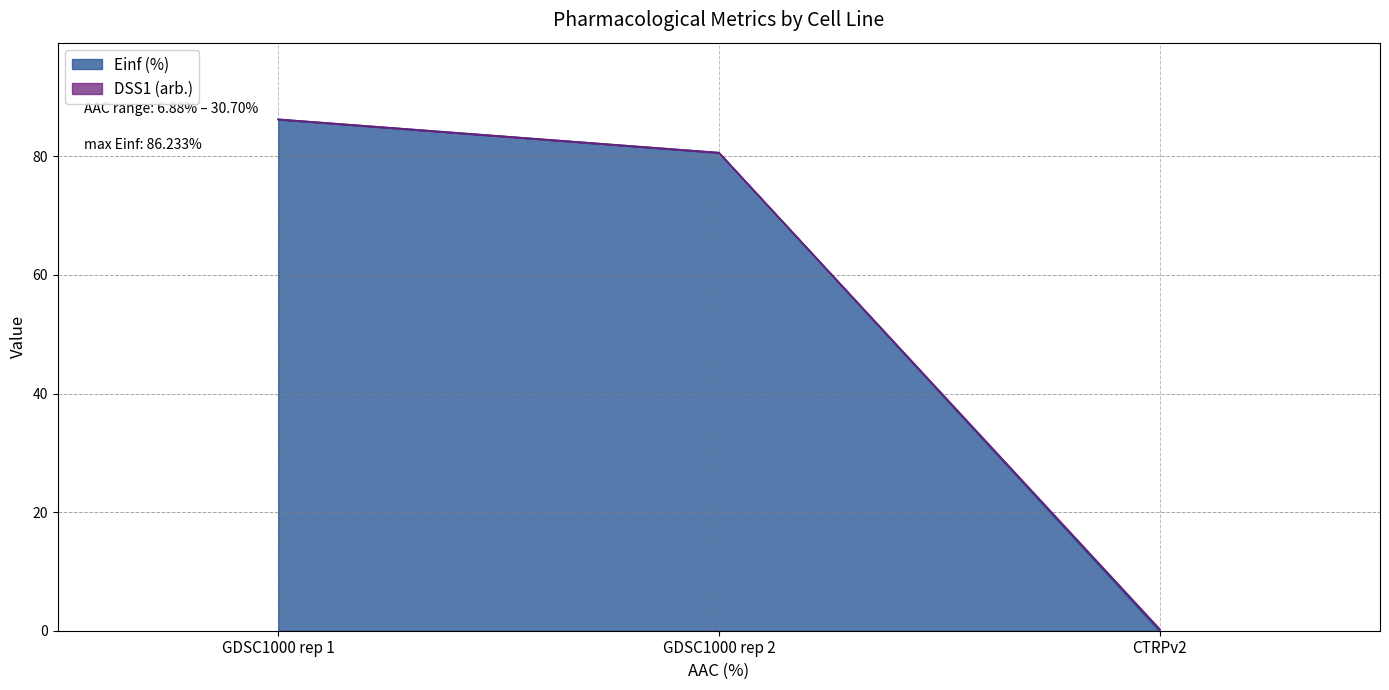

Is it true that Einf (%) equals 0.0 at CTRPv2?

True